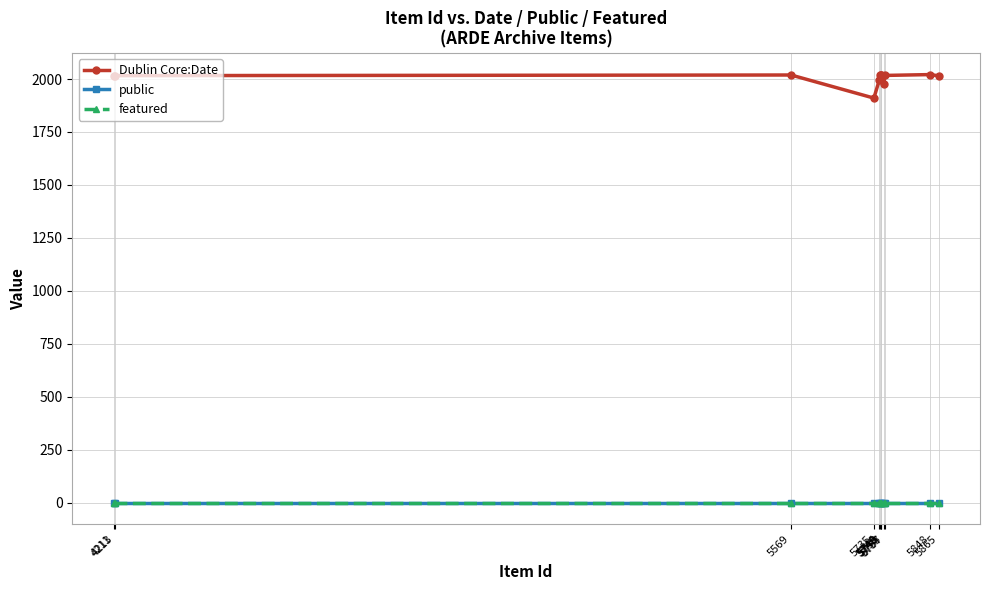

True or false: public and Dublin Core:Date intersect in this chart.

False